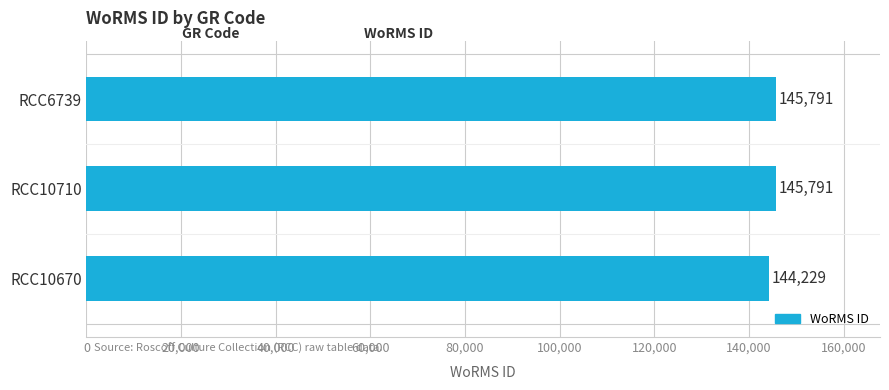

What is the difference between the maximum and minimum values?

1562